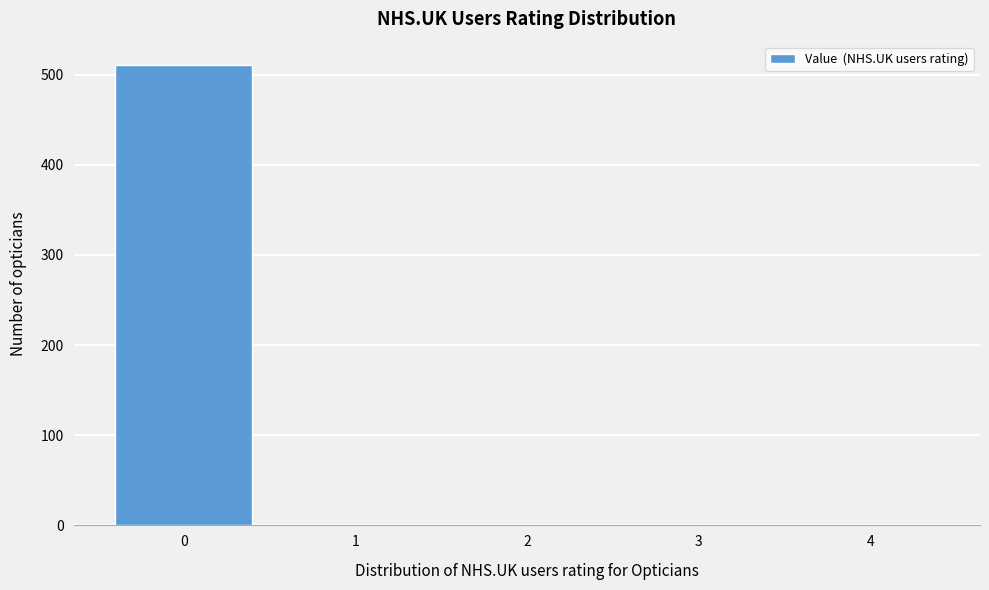

Reading left to right, extract all data points from this chart.

0=511	1=0	2=0	3=0	4=0